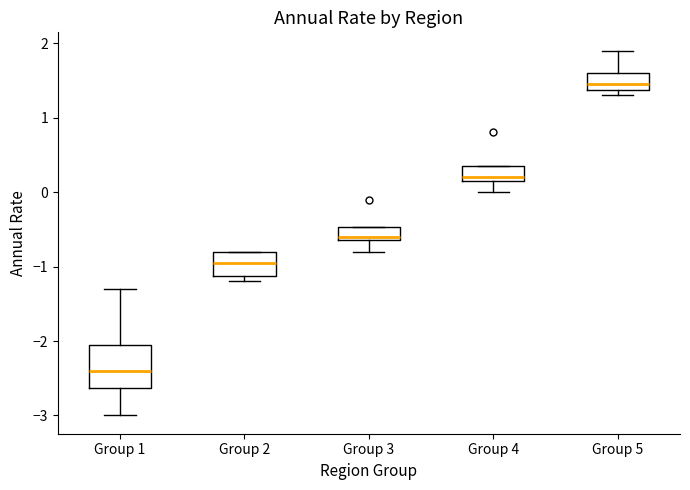

Comparing the boxes themselves (not the whiskers), which one is the tallest?

Group 1